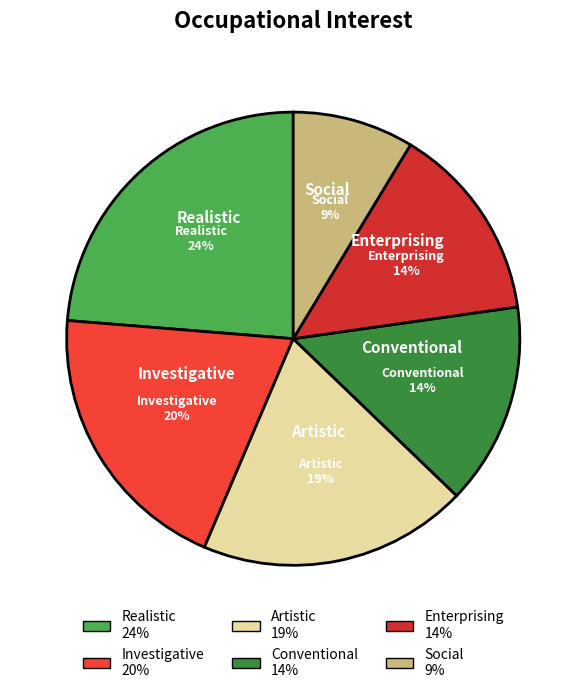

To the nearest percent, what is the average slice percentage?

17%